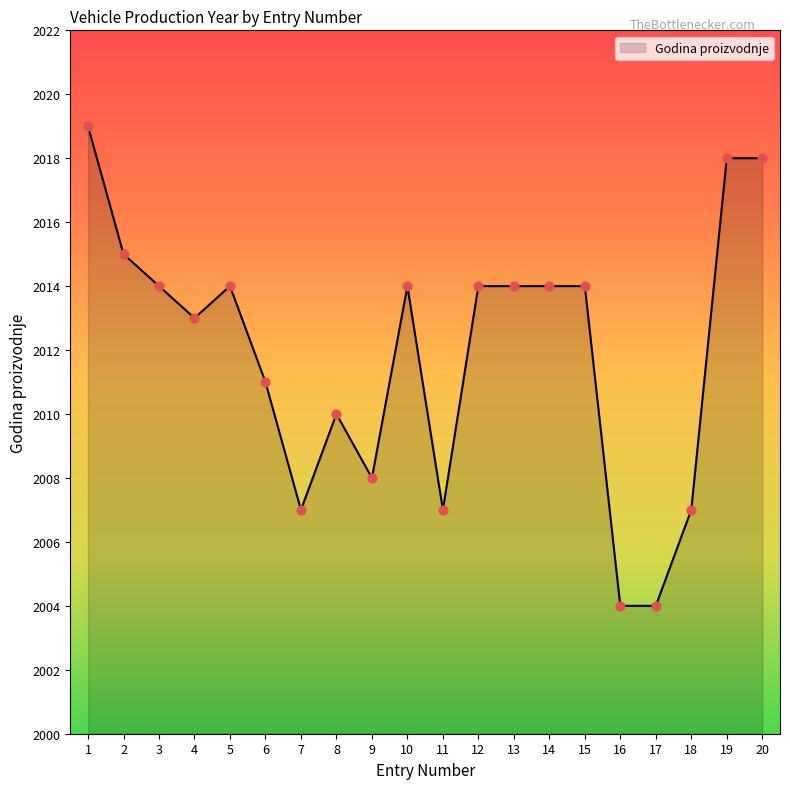

Which has a higher value, 9 or 5?

5